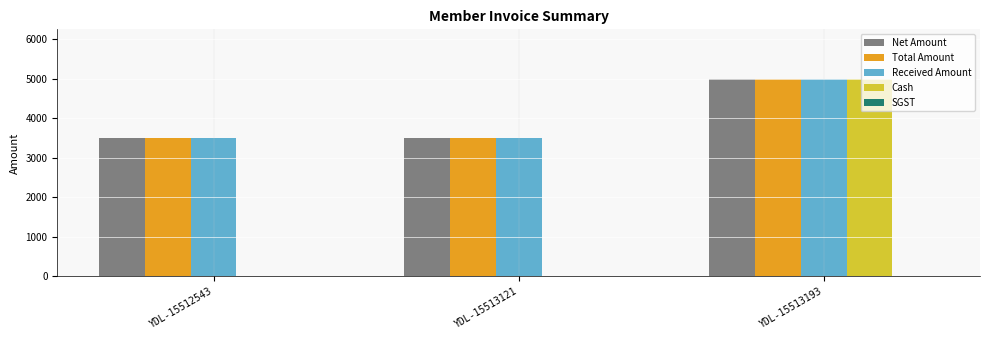

The Received Amount series shows 3500 at YDL-15512543. True or false?

True